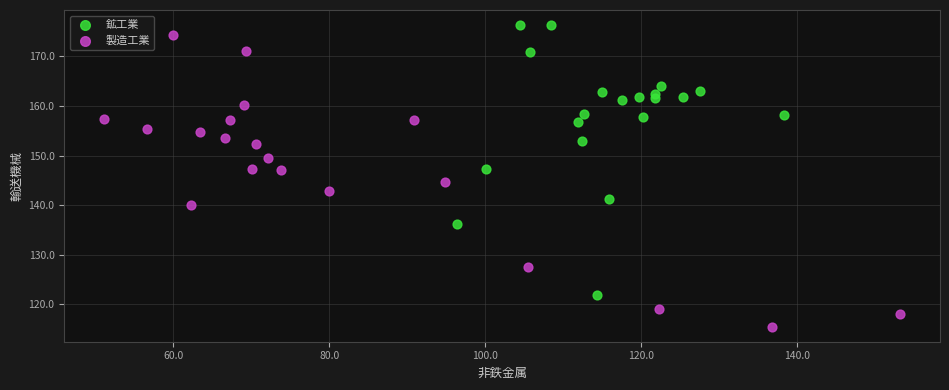

Which series contains the lowest Y value?

製造工業